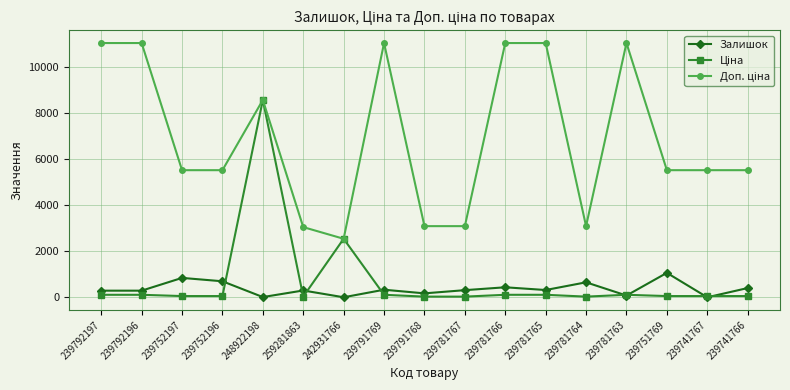

What is the label of the 4th point from the left?

239752196